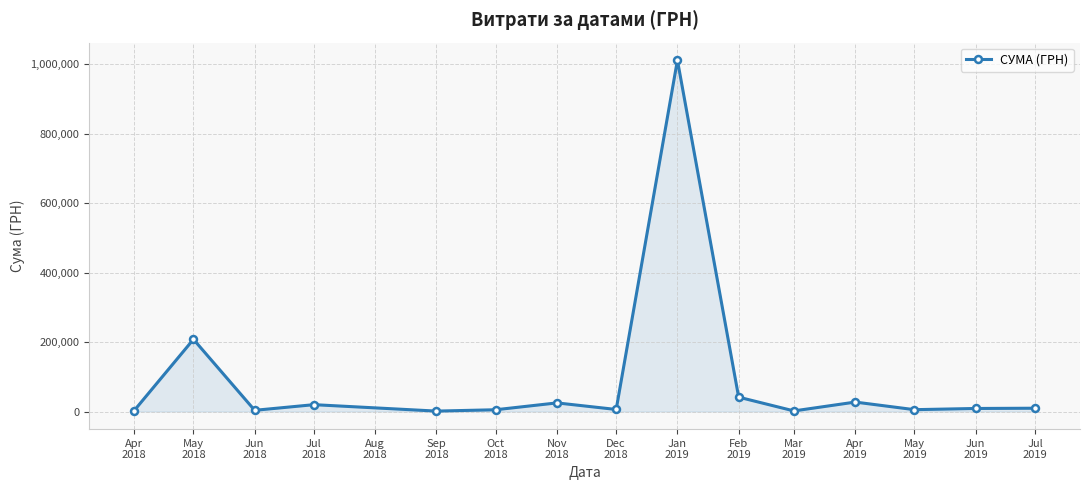

What is the greatest value displayed?

1011914.6